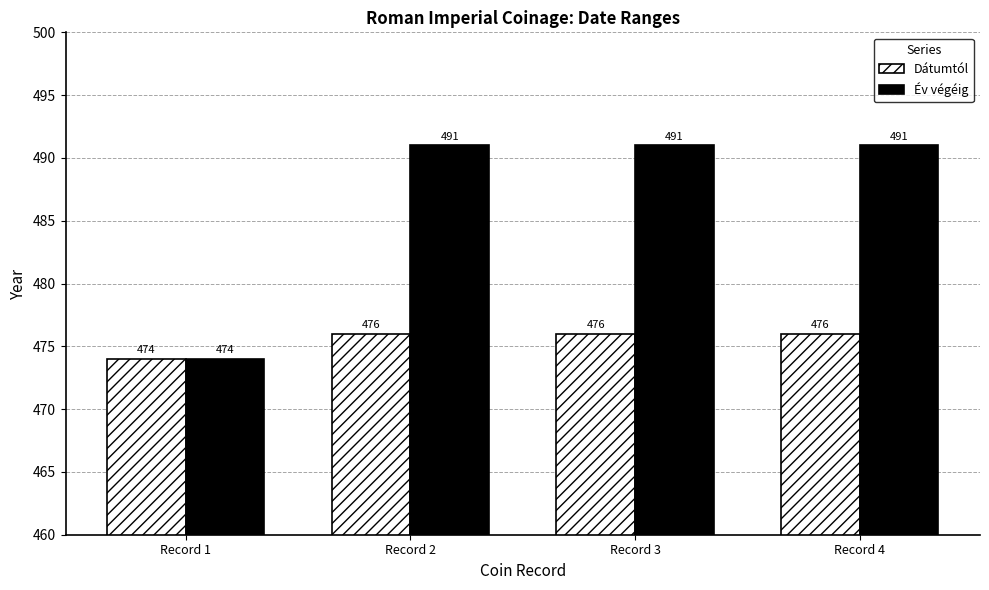

Rank the series by their average value, from highest to lowest.

Év végéig, Dátumtól